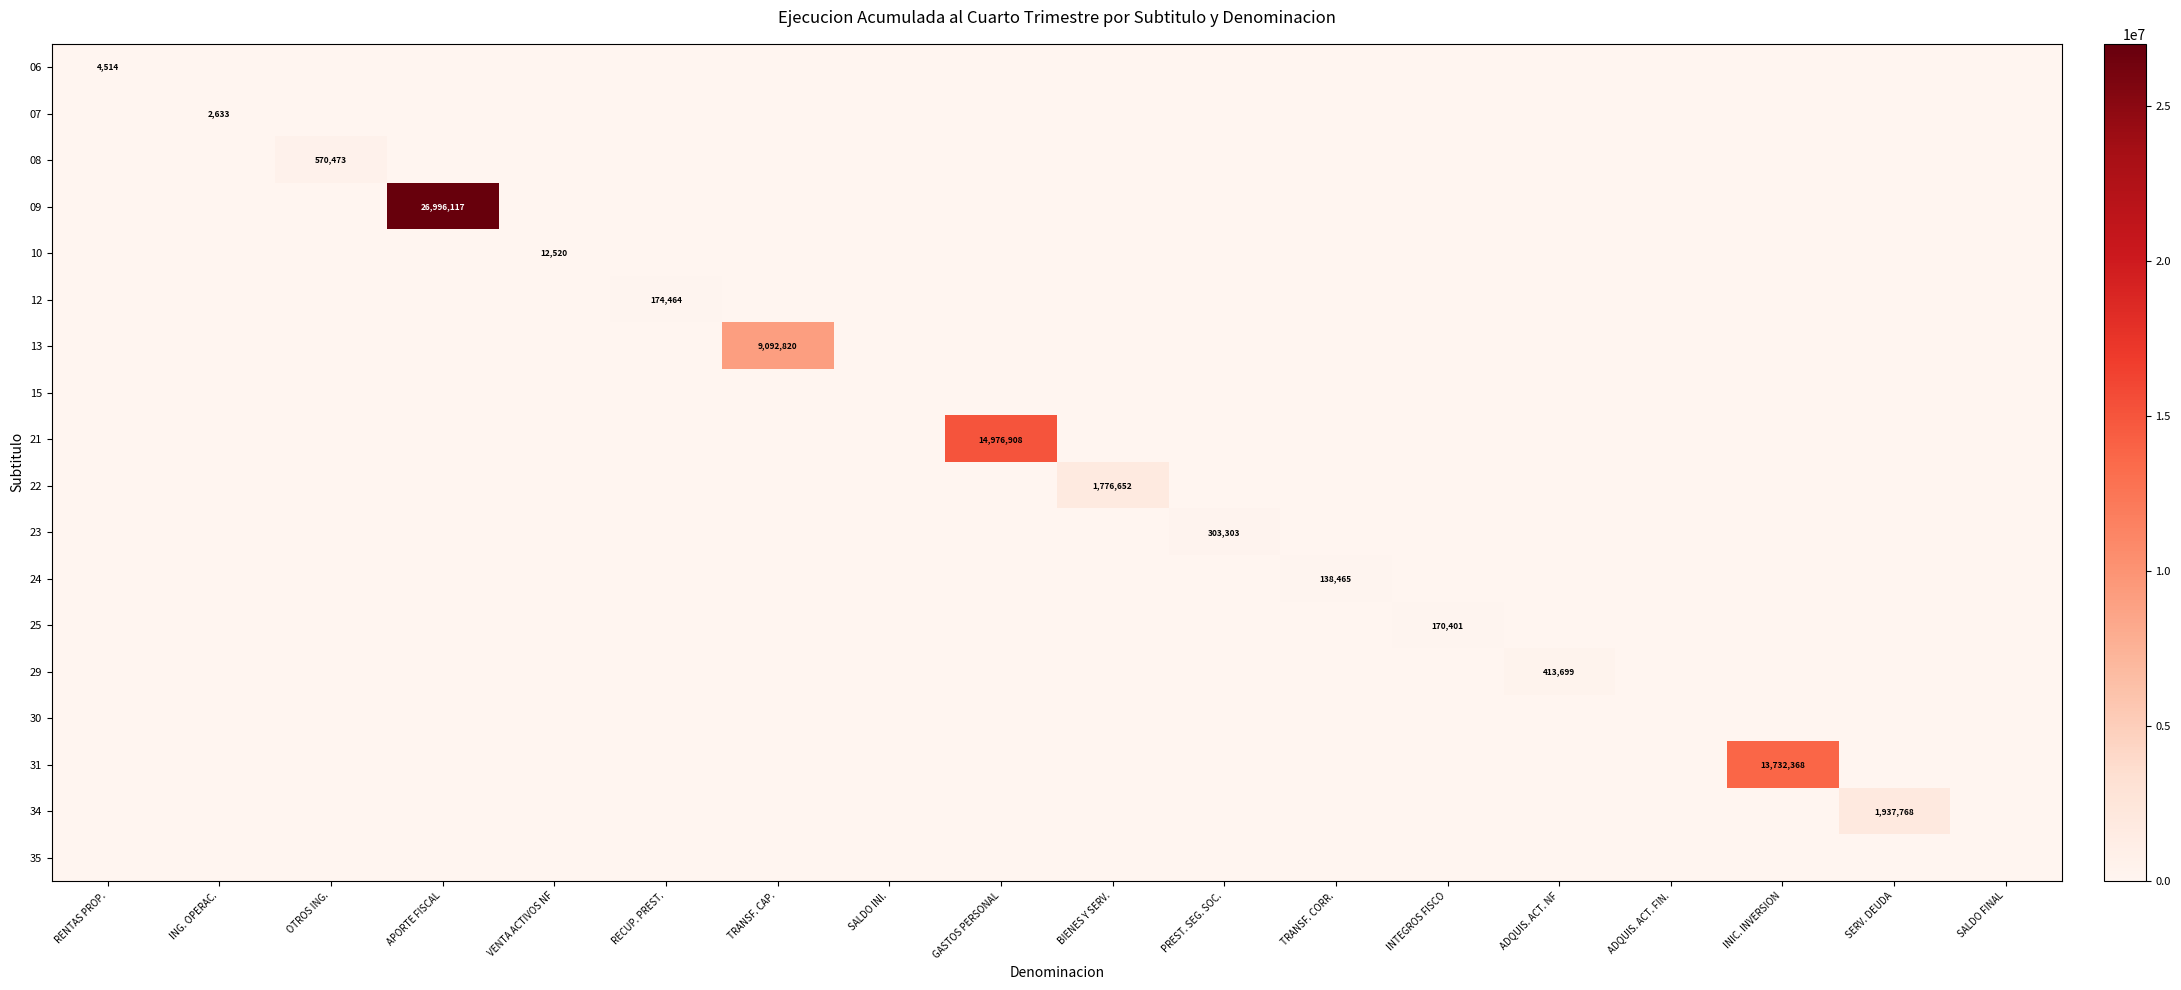

The value of 13 at TRANSF. CAP. is 9092820. True or false?

True